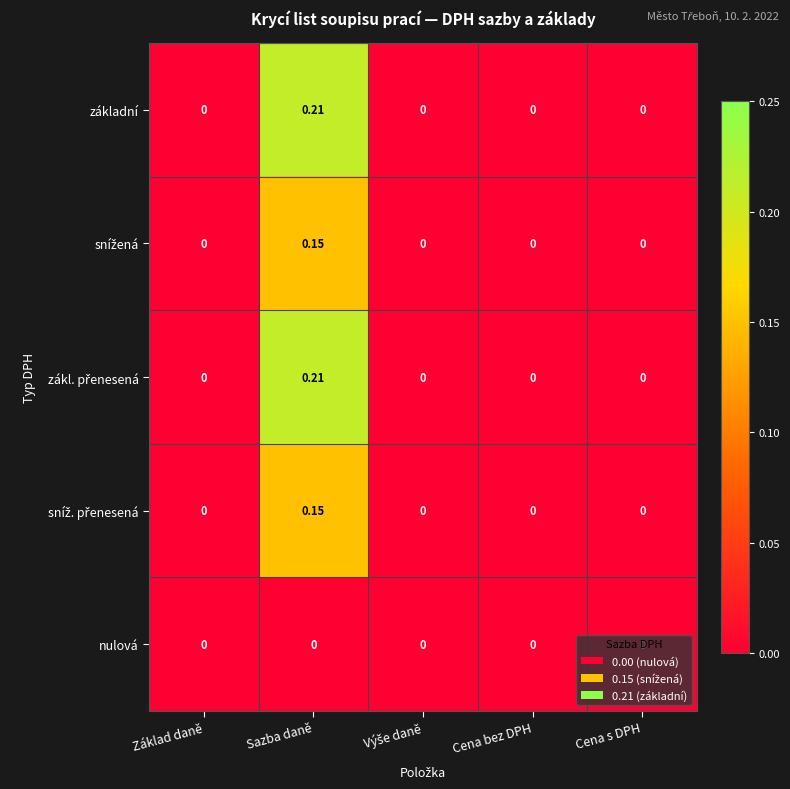

At which category is the sum across all series the highest?

Sazba daně